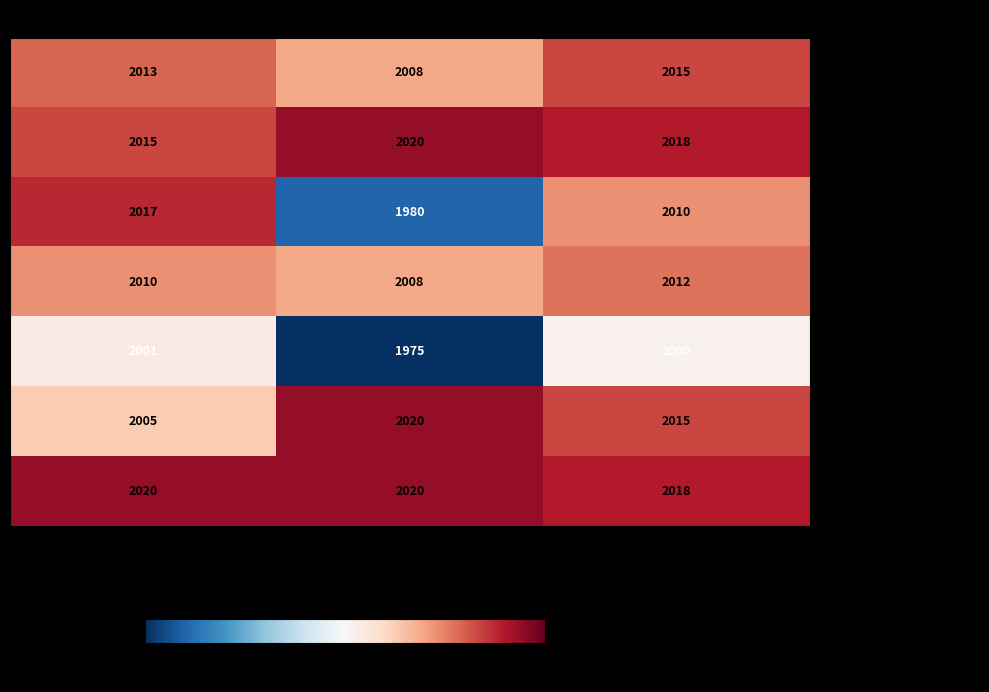

How many Tech+Acad Intervention values are between 2005 and 2020?

3